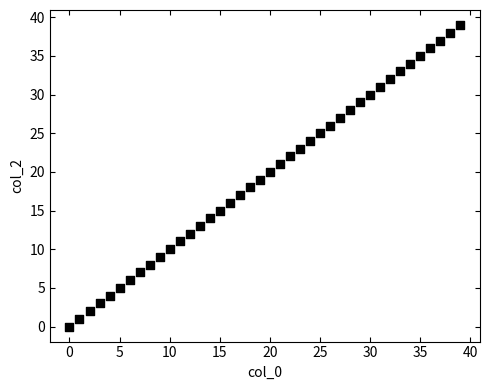

What is the range of Y values (max minus min)?

39